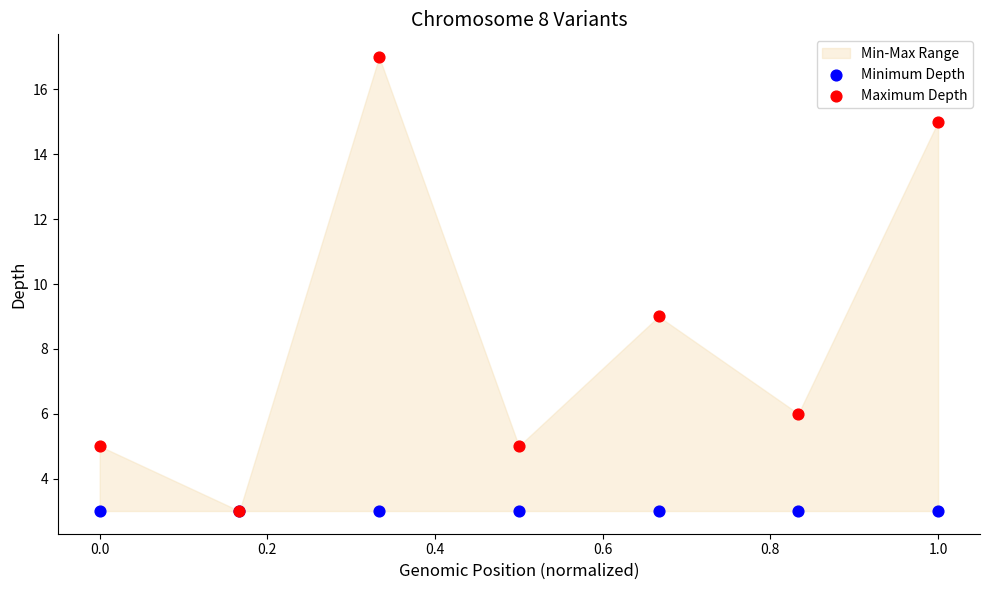

In the Maximum Depth series, what Y value is closest to 10?

9